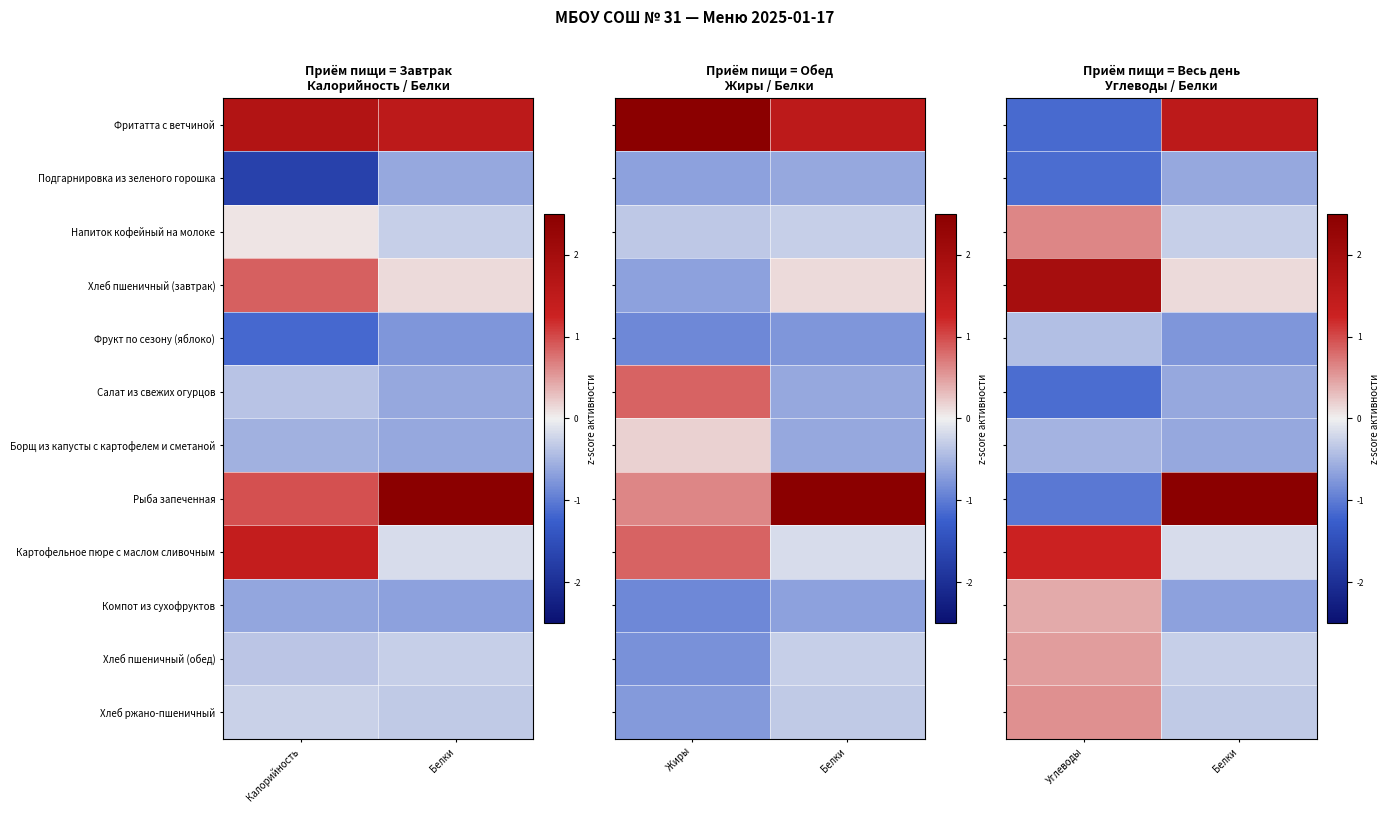

At which category is the sum across all series the highest?

Углеводы